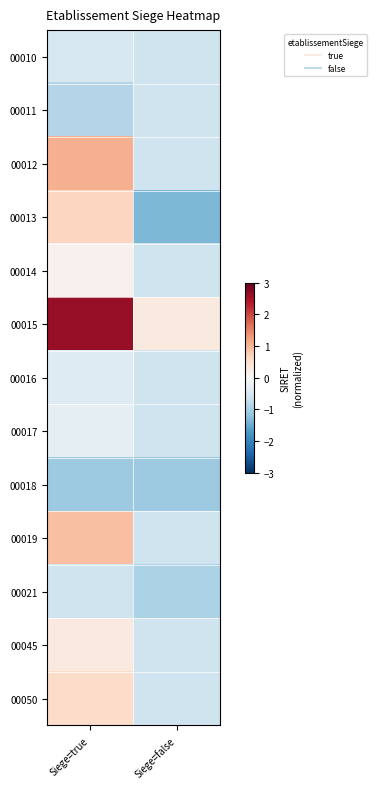

What is the smallest value displayed?

-1.4